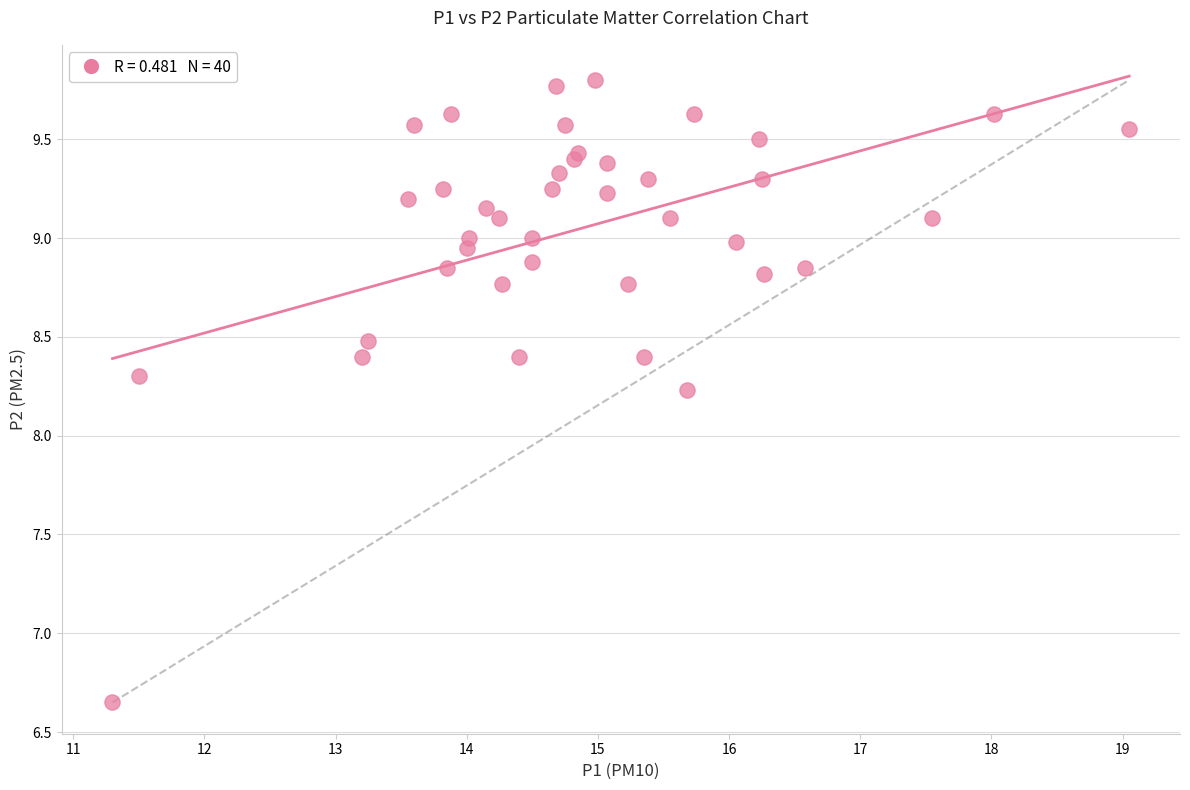

What Y value in the scatter plot is closest to 8?

8.2